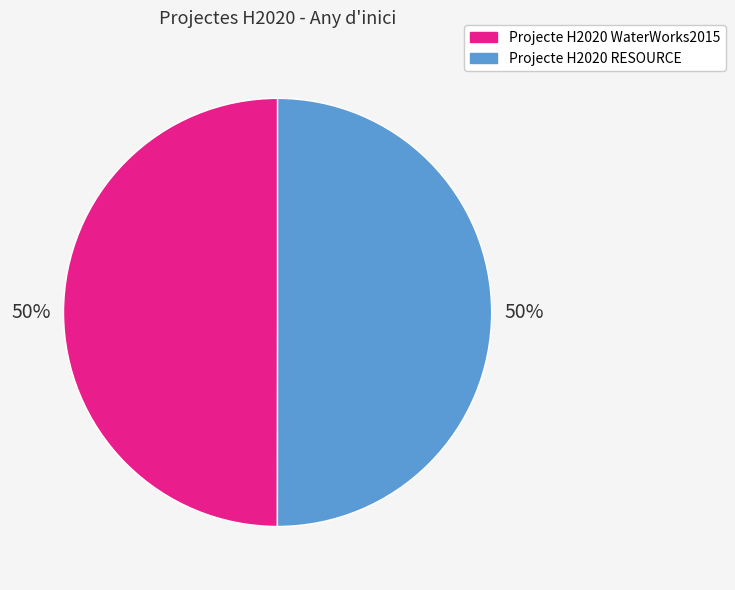

Do Projecte H2020 WaterWorks2015 and Projecte H2020 RESOURCE together represent more than half of the pie?

Yes